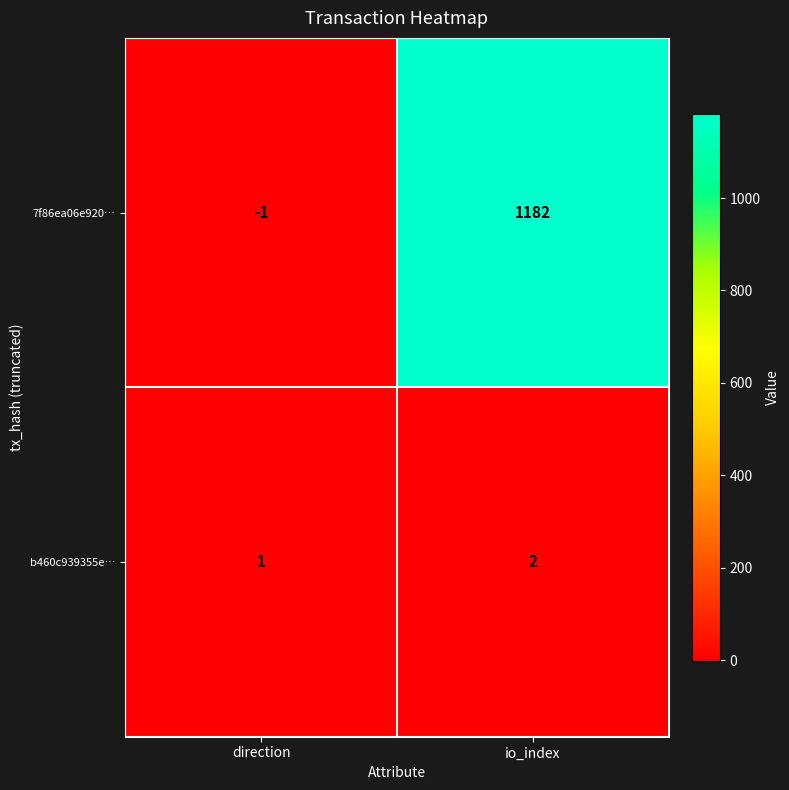

List the labels in order of b460c939355e… value, smallest first.

direction, io_index